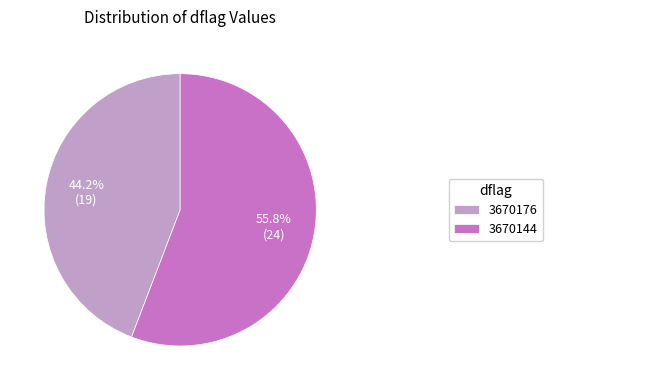

Is there a majority slice in this chart?

Yes